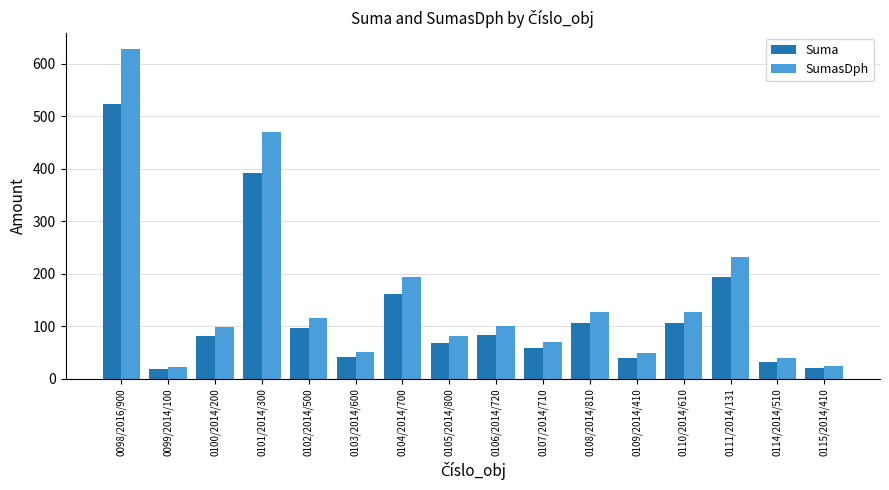

What is the label of the 13th bar from the left?

0110/2014/610